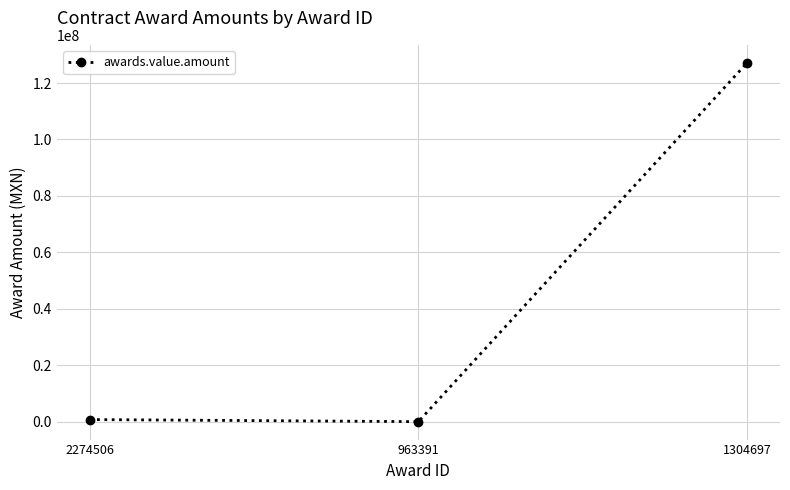

How many lines are shown in the chart?

1